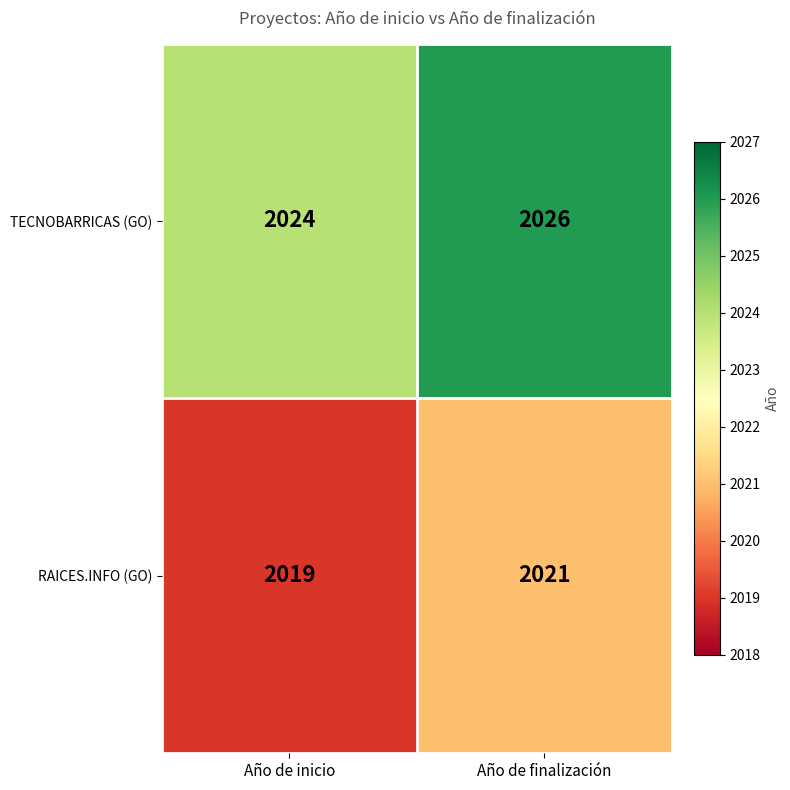

Reading right to left, what are all the values shown in this chart?

TECNOBARRICAS (GO): Año de finalización=2026	Año de inicio=2024
RAICES.INFO (GO): Año de finalización=2021	Año de inicio=2019